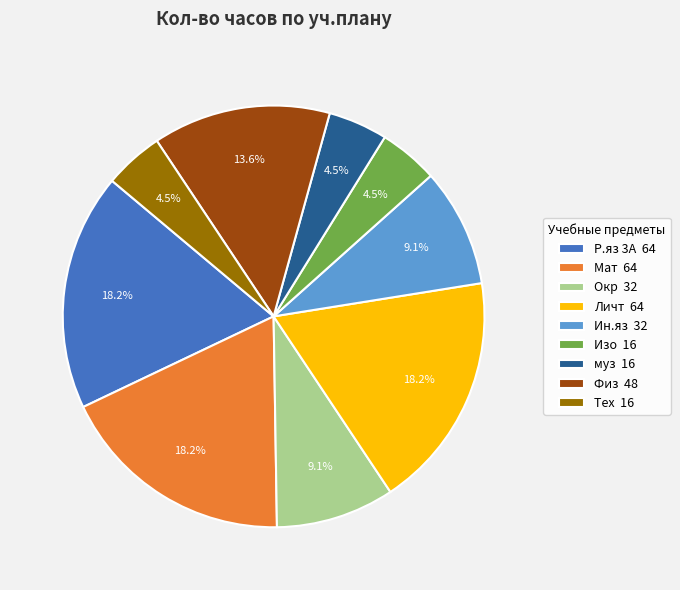

Does any single category account for the majority?

No